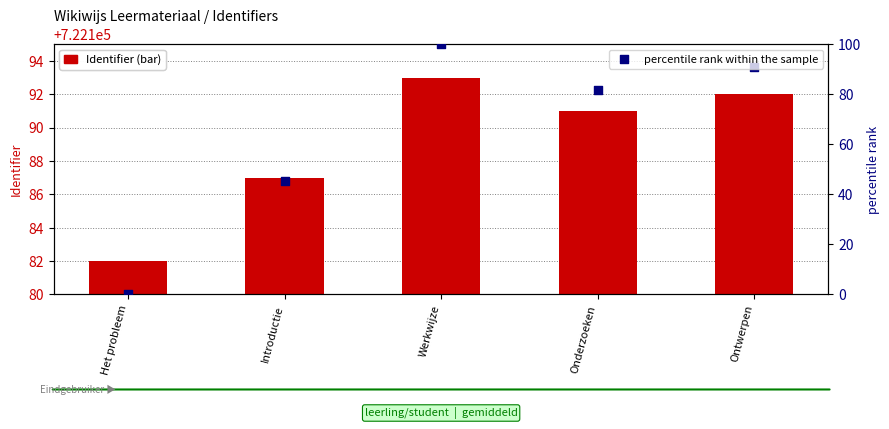

Which series contains the lowest Y value?

percentile rank within the sample